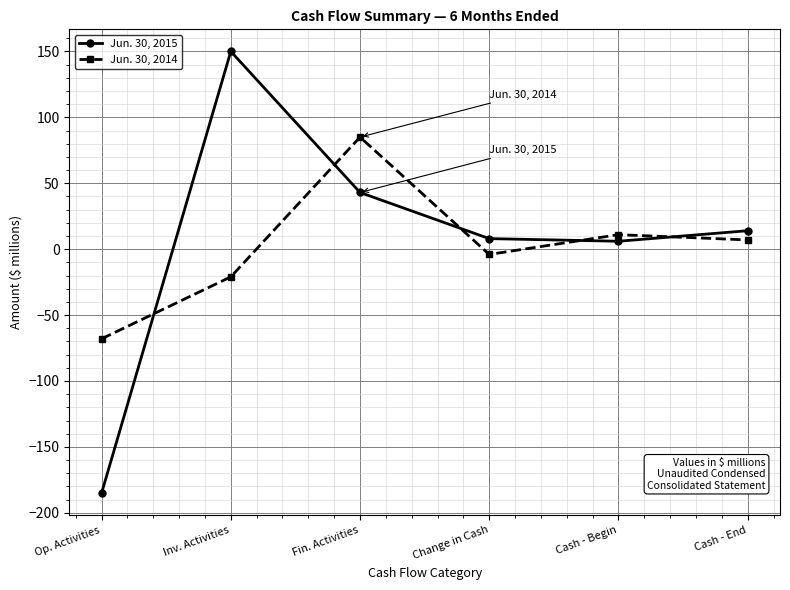

Reading left to right, list all the values displayed in this chart.

Jun. 30, 2015: -185	150	43	8	6	14
Jun. 30, 2014: -68	-21	85	-4	11	7